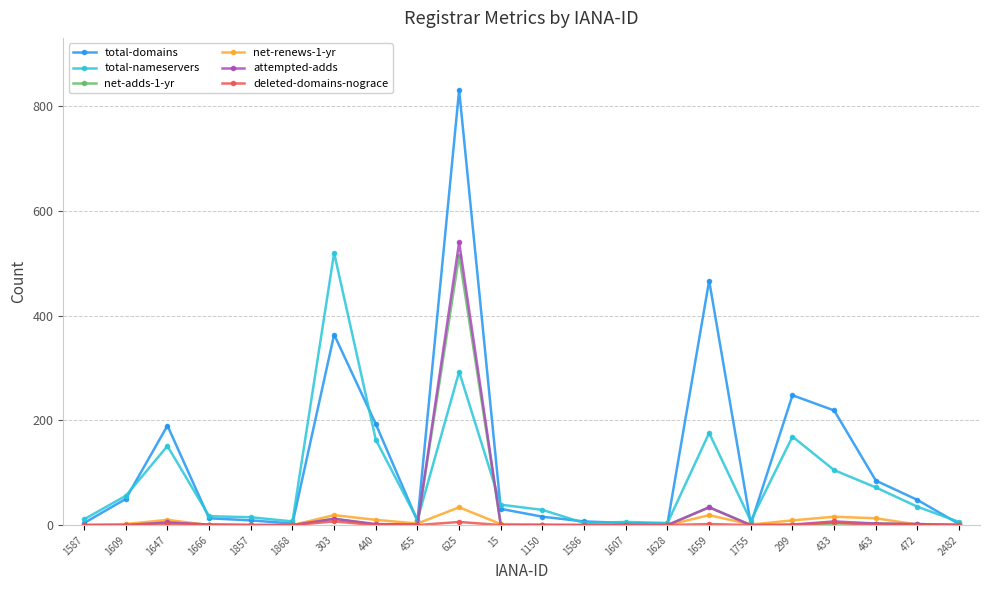

What is the label of the 20th point from the right?

1647